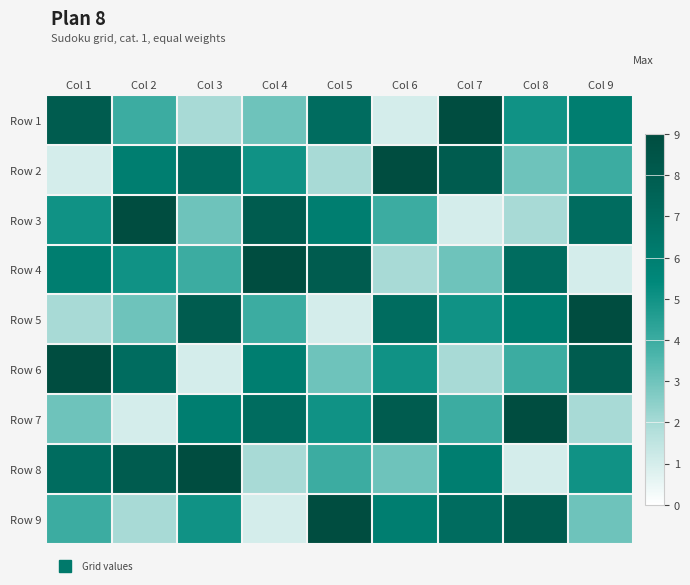

What is the total value across all series at Col 5?

45